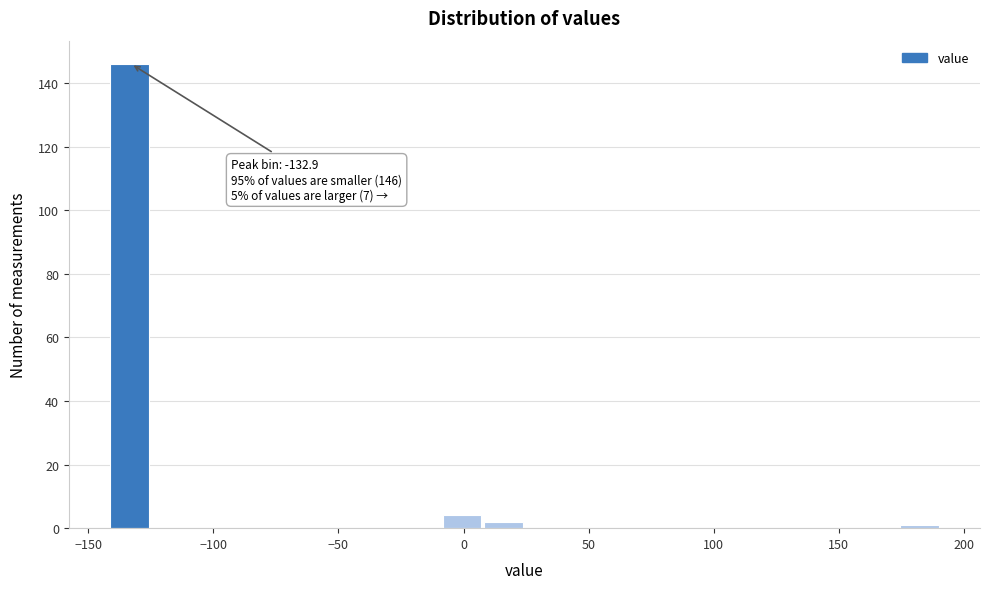

Read against the x-axis, roughly where is the centre of the tallest bar?

-135